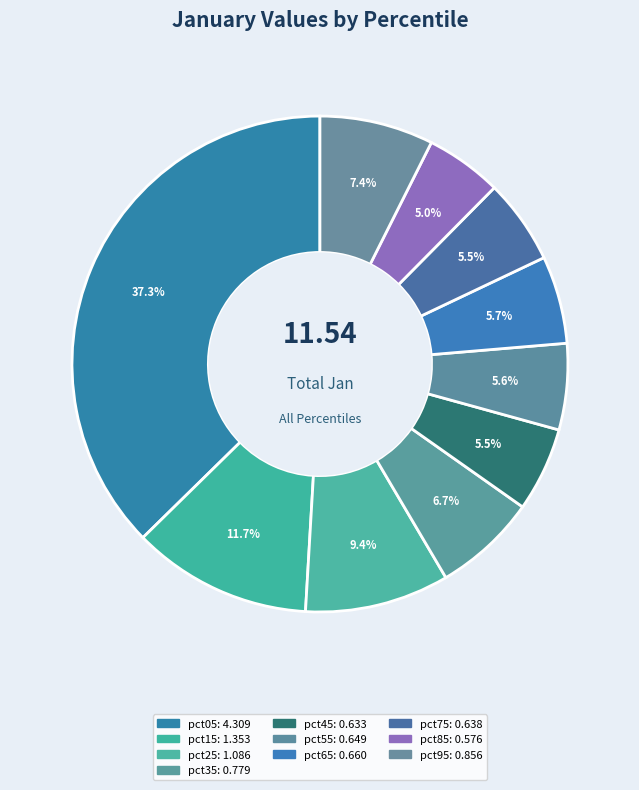

What is the total percentage of pct45 and pct85?

10.5%